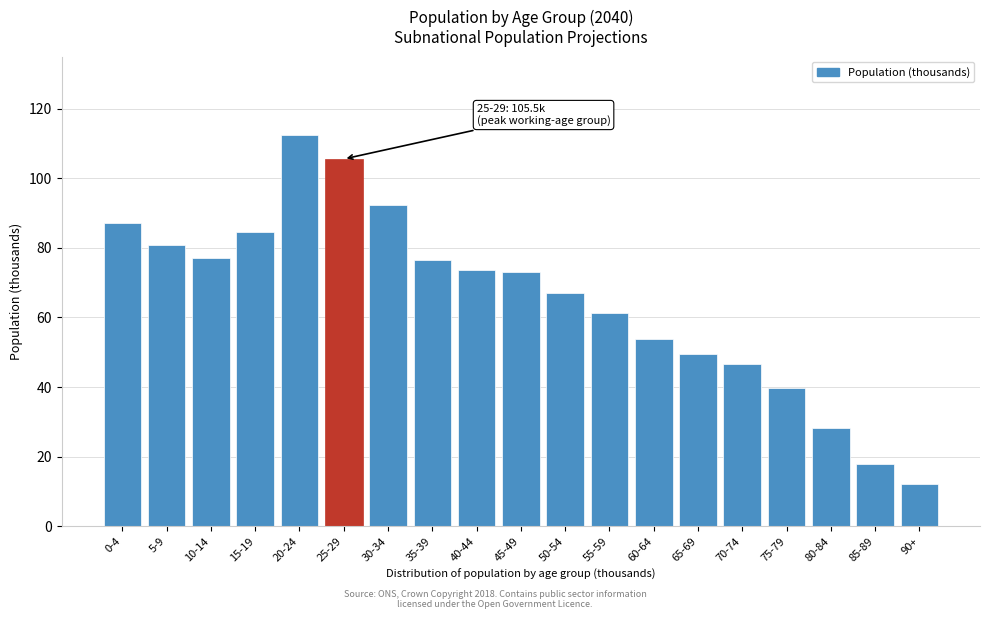

Reading left to right, transcribe all the data shown in this chart.

0-4=87.1	5-9=80.7	10-14=77.1	15-19=84.6	20-24=112.4	25-29=105.5	30-34=92.3	35-39=76.4	40-44=73.7	45-49=73.0	50-54=66.9	55-59=61.2	60-64=53.8	65-69=49.6	70-74=46.5	75-79=39.7	80-84=28.3	85-89=17.9	90+=12.1